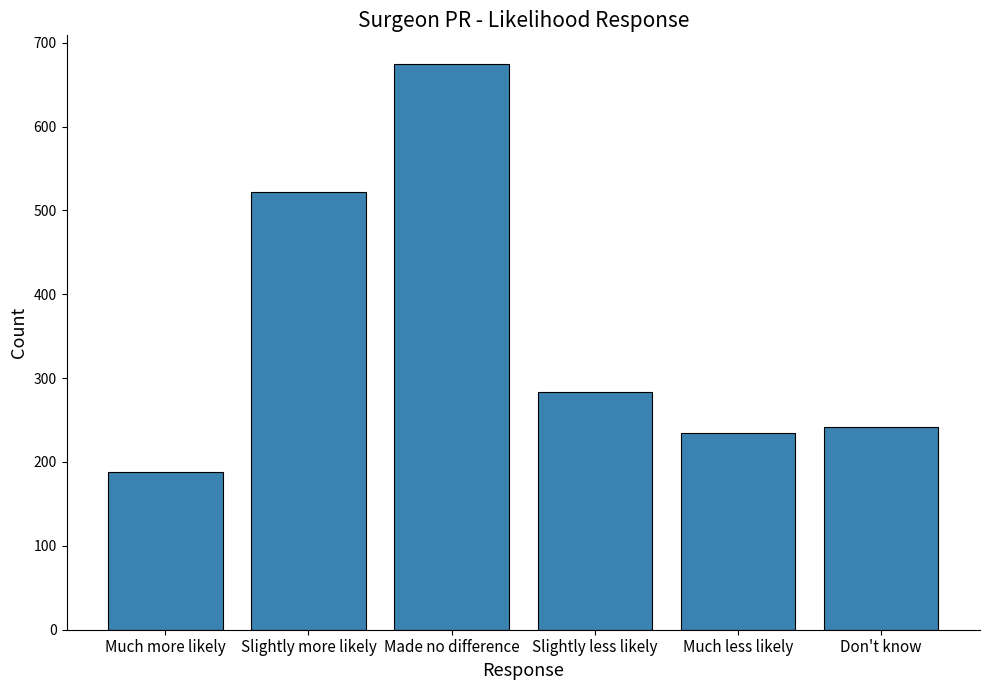

What is the sum of the values at Made no difference and Much less likely?

909